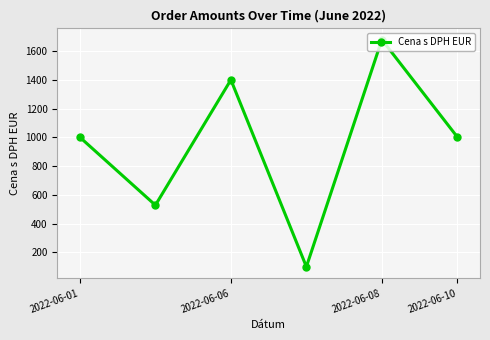

What is the greatest value displayed?

1678.5